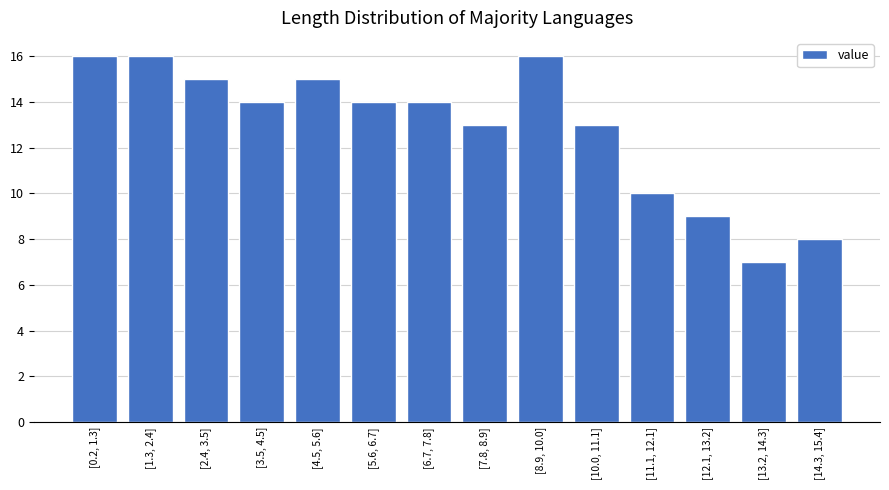

Reading left to right, transcribe all the data shown in this chart.

[0.2, 1.3]=16	[1.3, 2.4]=16	[2.4, 3.5]=15	[3.5, 4.5]=14	[4.5, 5.6]=15	[5.6, 6.7]=14	[6.7, 7.8]=14	[7.8, 8.9]=13	[8.9, 10.0]=16	[10.0, 11.1]=13	[11.1, 12.1]=10	[12.1, 13.2]=9	[13.2, 14.3]=7	[14.3, 15.4]=8